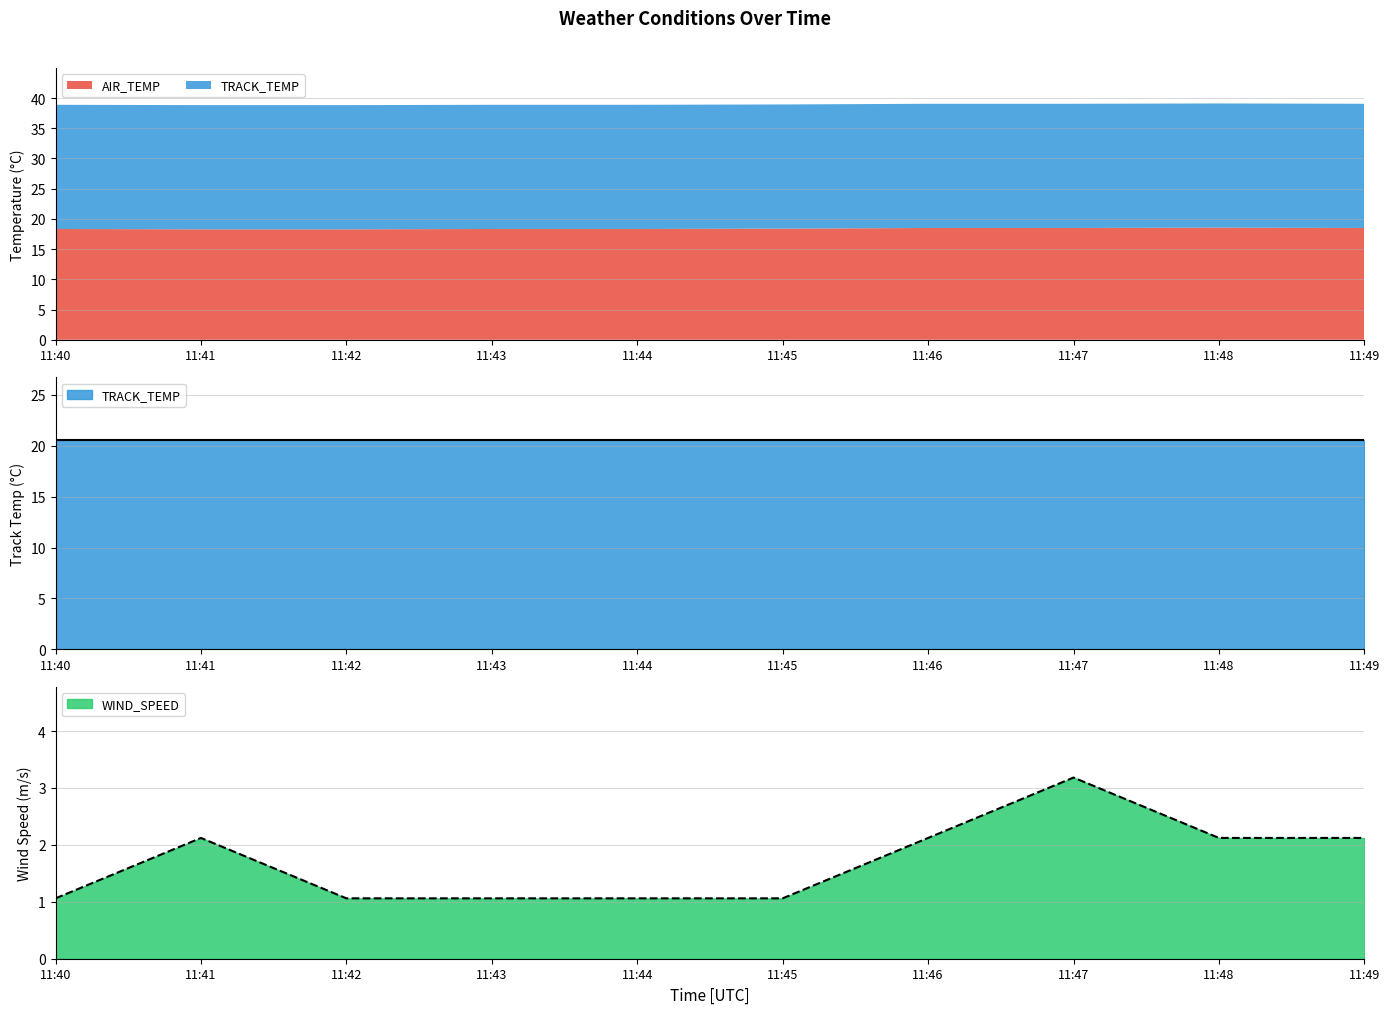

Which series has the widest spread of values?

WIND_SPEED